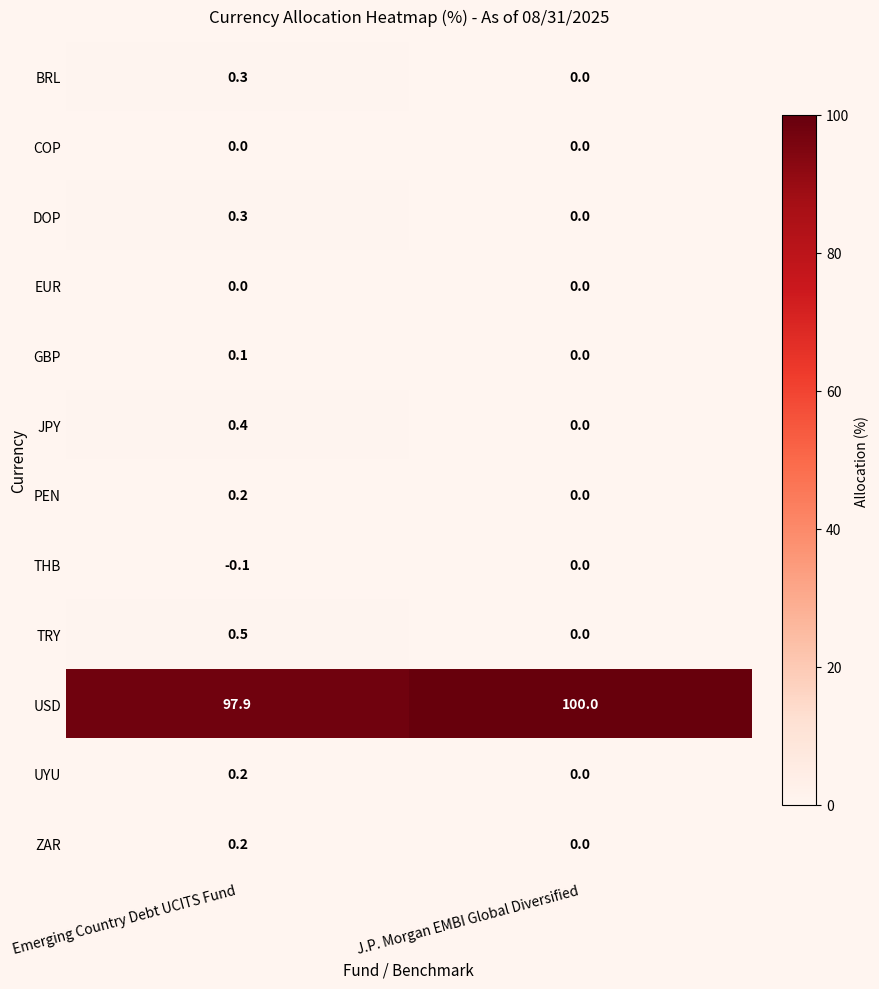

The value of COP at J.P. Morgan EMBI Global Diversified is 0.0. True or false?

True